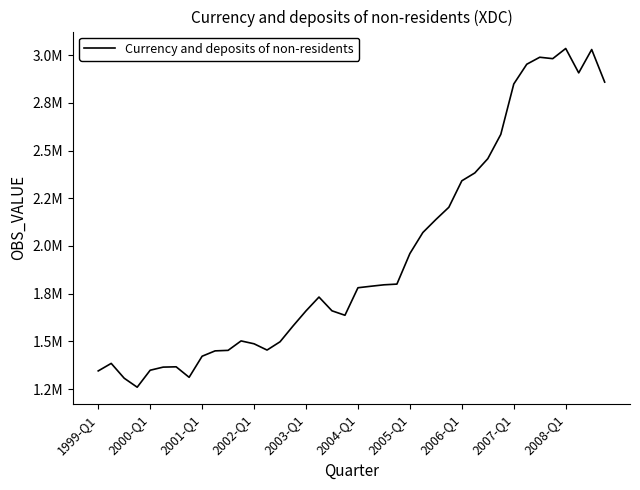

Is this an area chart (filled region under the line)?

No